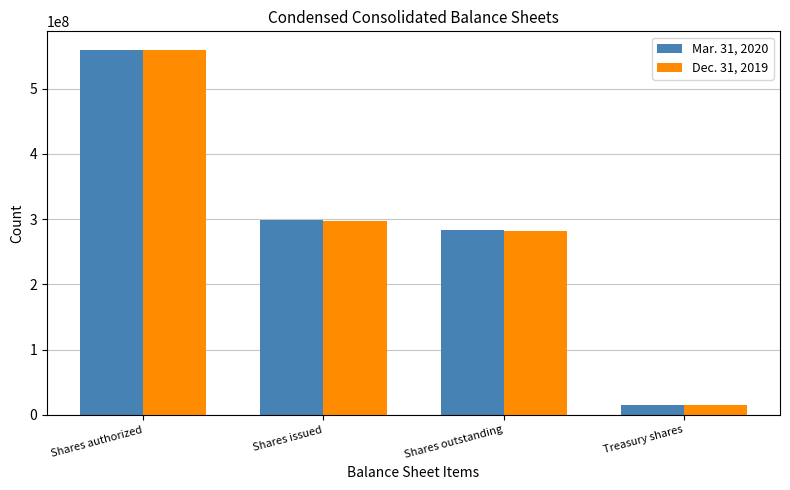

What is the smallest value displayed?

15451000